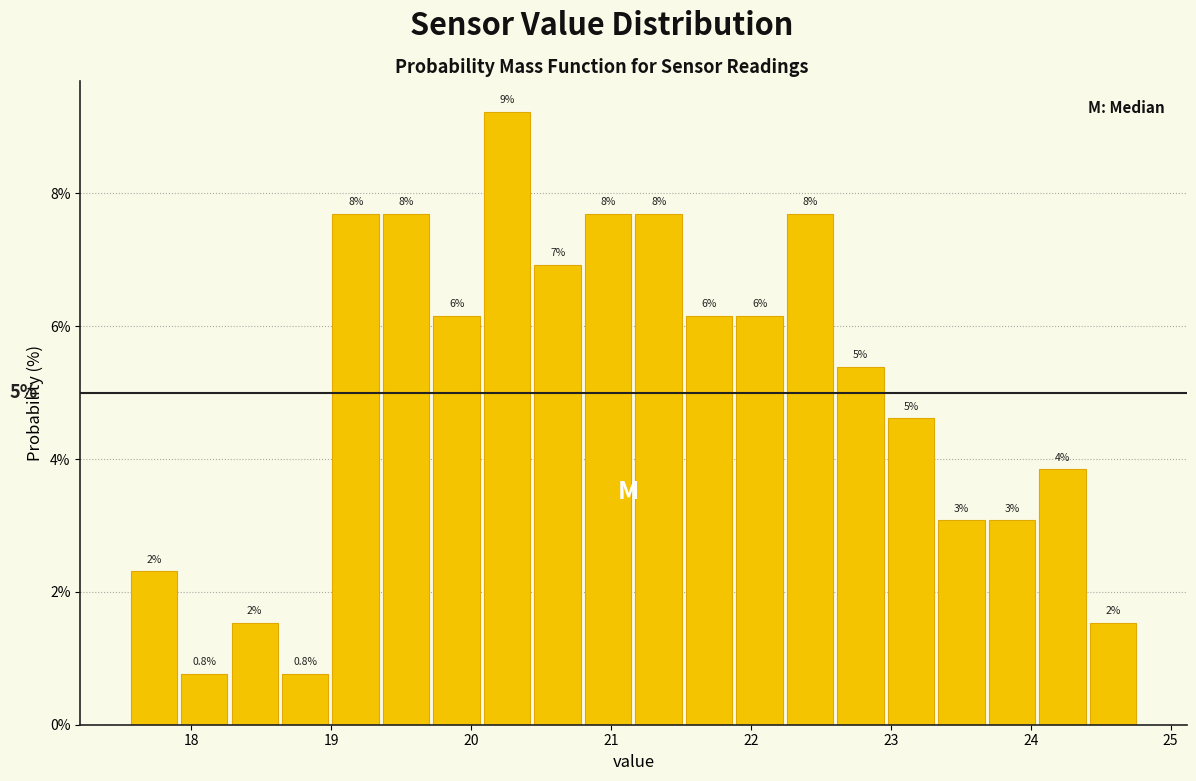

Around what value on the x-axis is the tallest bar? Give the approximate position of its centre, as read against the axis.

20.3